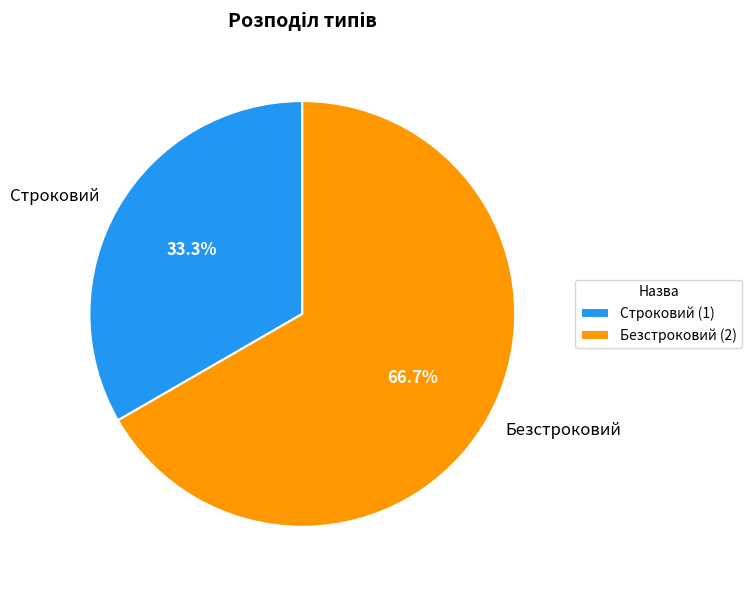

What percentage is the Безстроковий slice, to the nearest percent?

67%